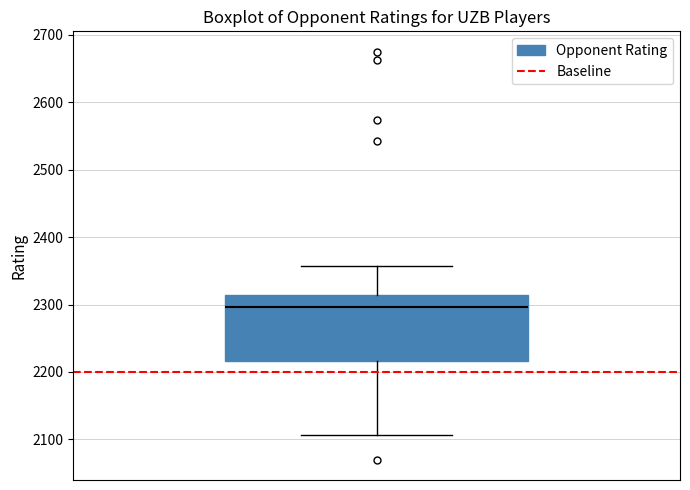

Where is the upper edge of the box on the y-axis? The values are not printed on the chart, so give them approximately, as read against the axis.

2310